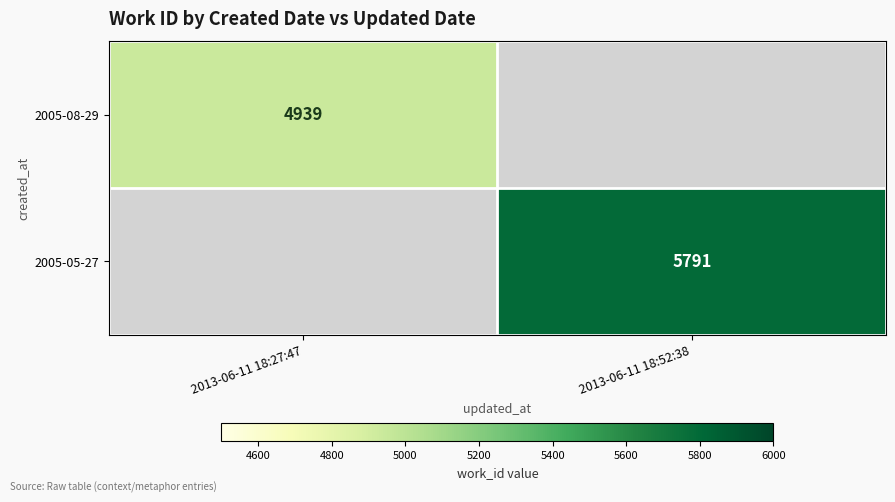

At which category does the chart reach its peak across all series?

2013-06-11 18:52:38